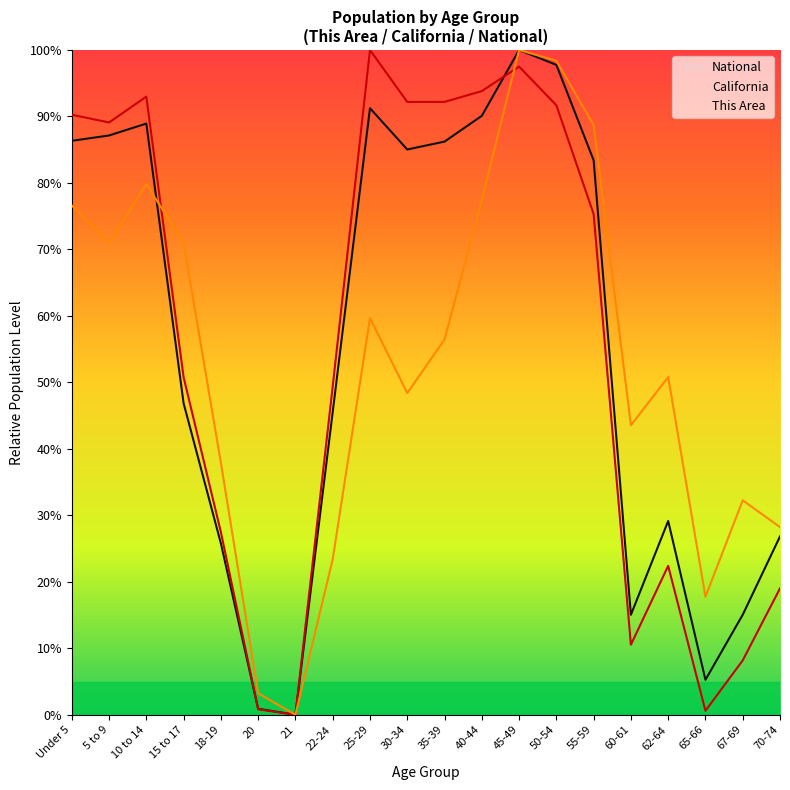

Between which two adjacent categories do This Area and National first intersect?

10 to 14 and 15 to 17